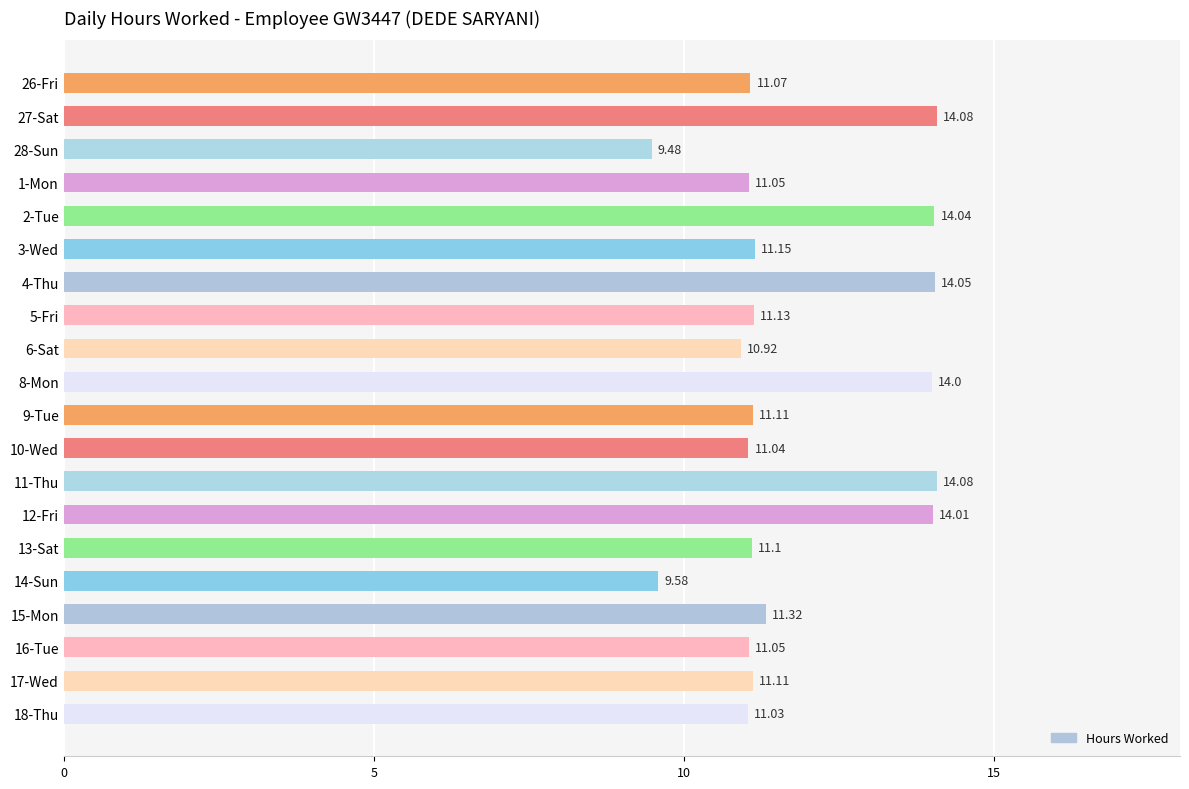

What is the ratio of the value at 13-Sat to the value at 4-Thu?

0.8